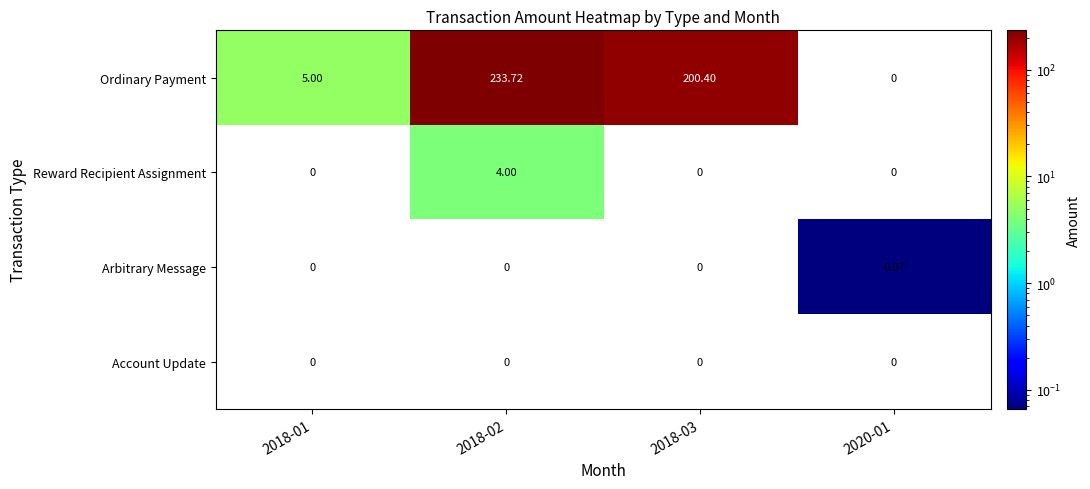

Rank the series at 2018-03 from highest to lowest value.

Ordinary Payment, Reward Recipient Assignment, Arbitrary Message, Account Update